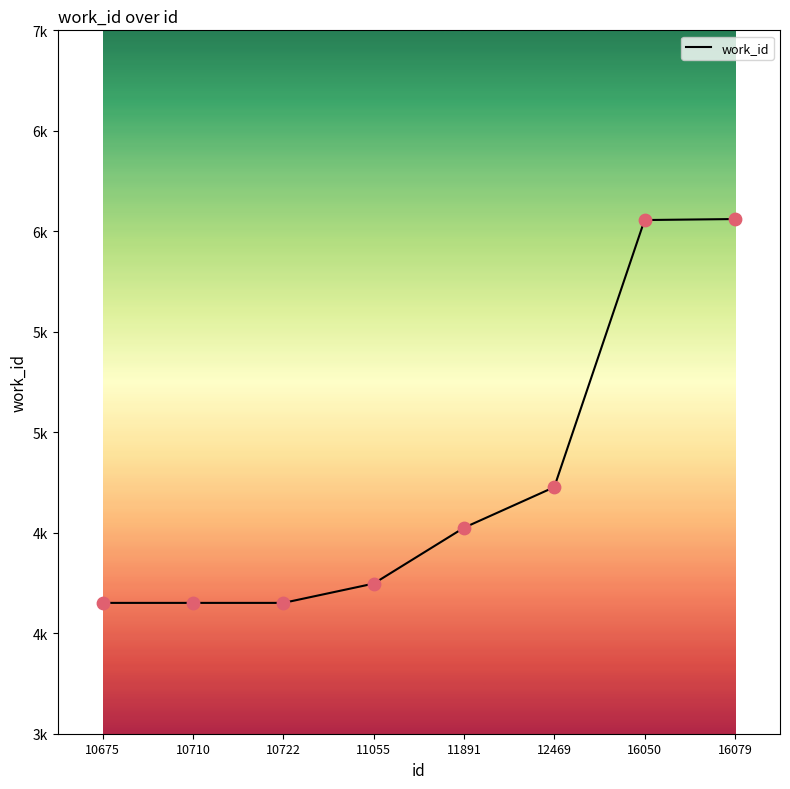

Between 11891 and 10675, which is larger?

11891